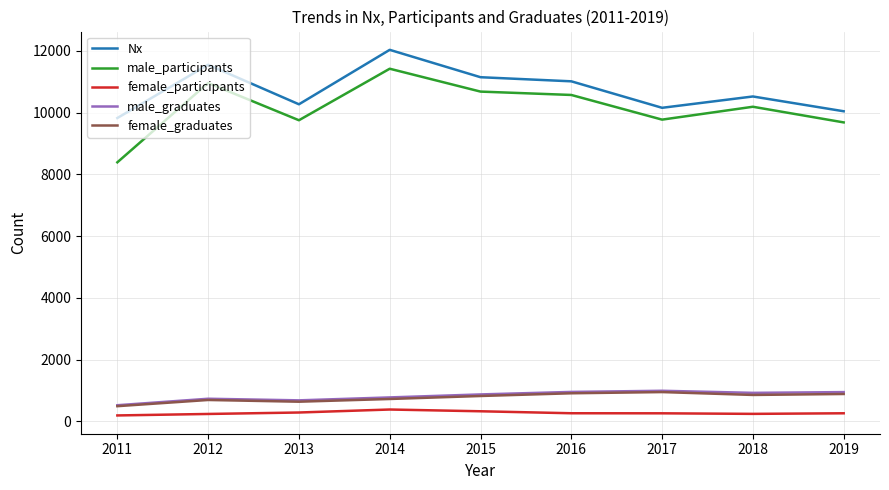

Is it true that male_graduates equals 348 at 2019?

False